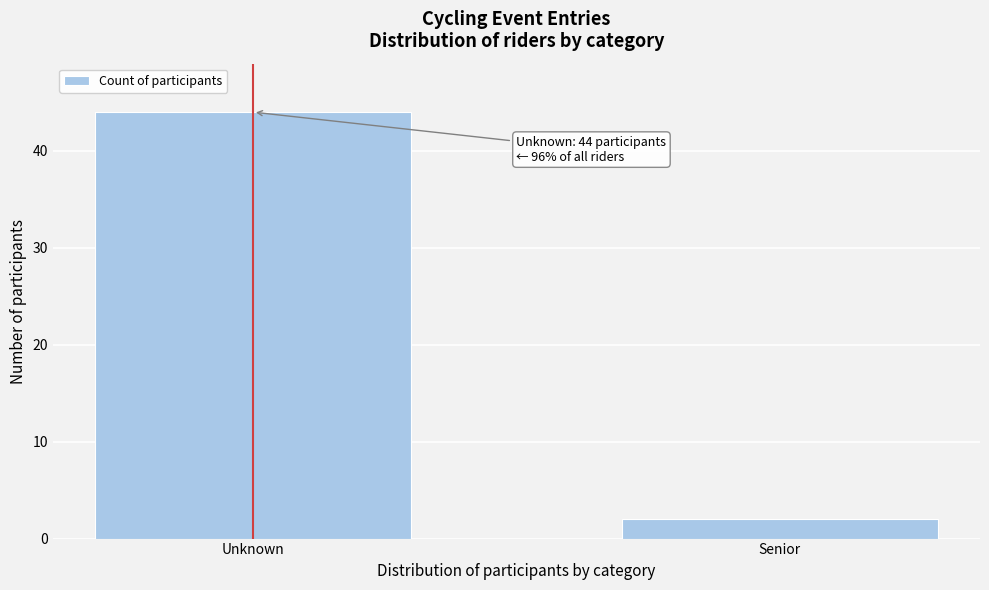

Reading right to left, transcribe all the data shown in this chart.

2	44